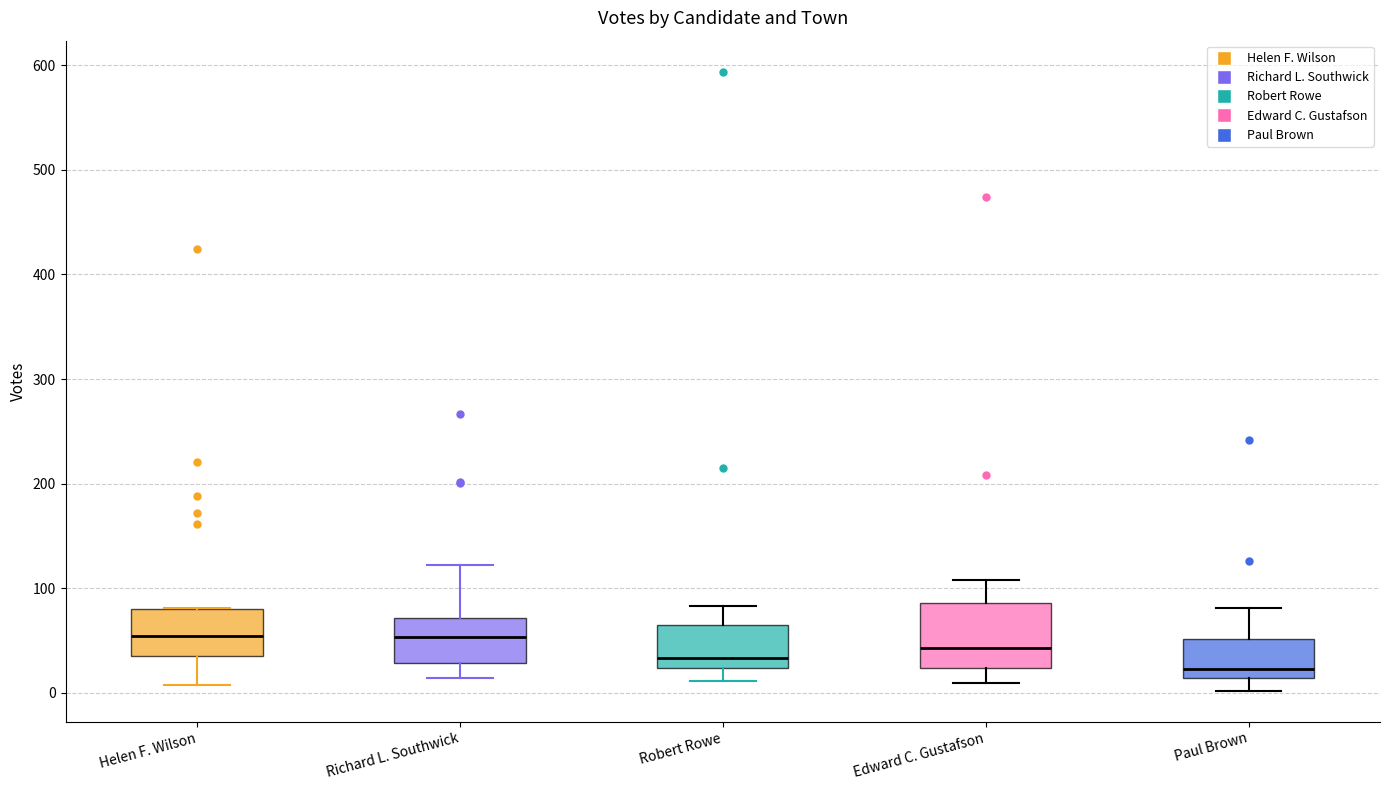

Where is the lower edge of the box for Edward C. Gustafson on the y-axis? The values are not printed on the chart, so give them approximately, as read against the axis.

20